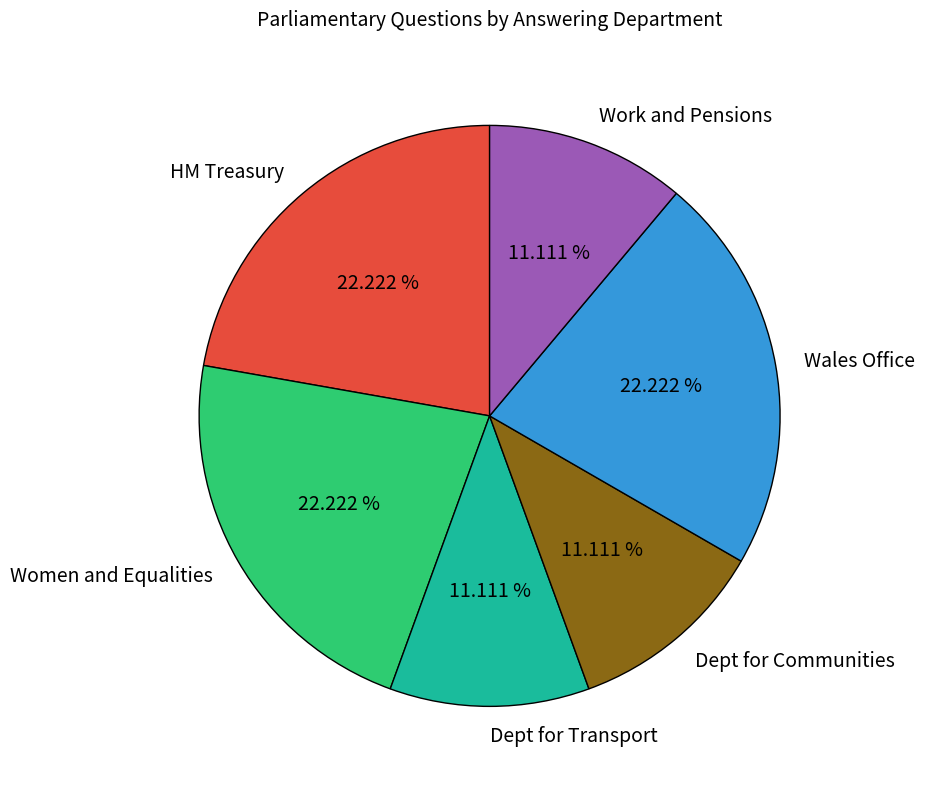

Is there a majority slice in this chart?

No